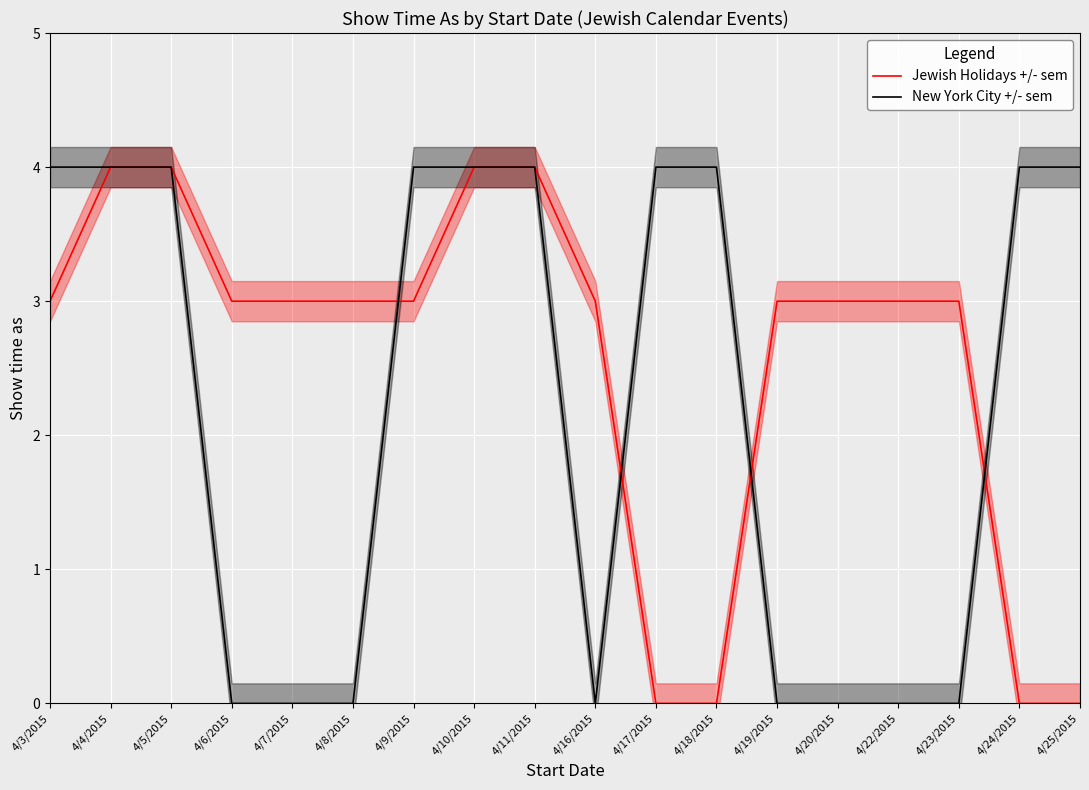

Reading right to left, extract all data points from this chart.

Jewish Holidays +/- sem: 0	0	3	3	3	3	0	0	3	4	4	3	3	3	3	4	4	3
New York City +/- sem: 4	4	0	0	0	0	4	4	0	4	4	4	0	0	0	4	4	4